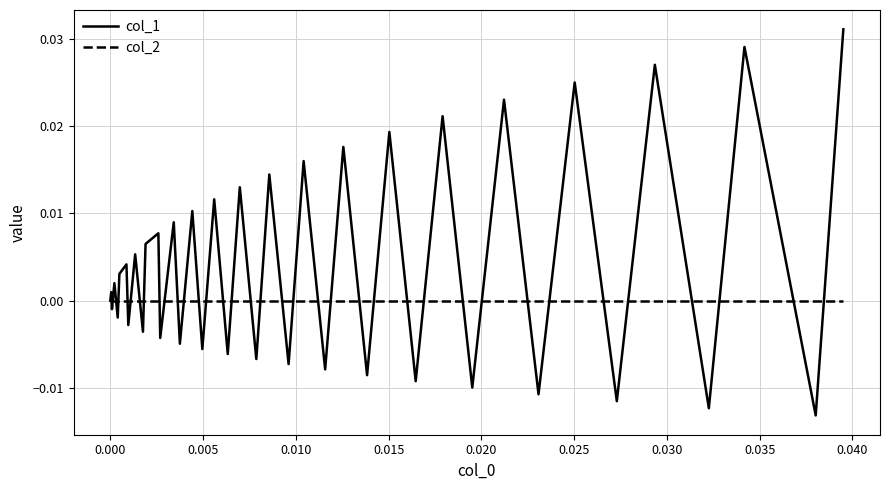

How many lines are shown in the chart?

2